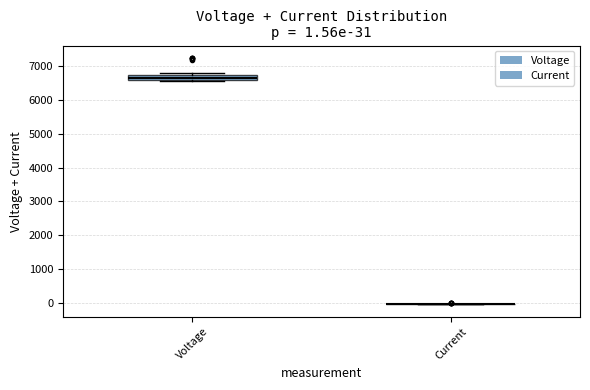

Which box is the tallest, from its lower edge to its upper edge?

Voltage